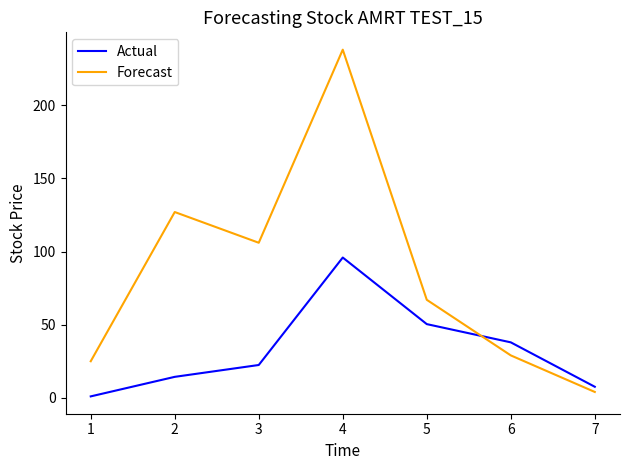

Which category has the highest value in the Actual series?

4